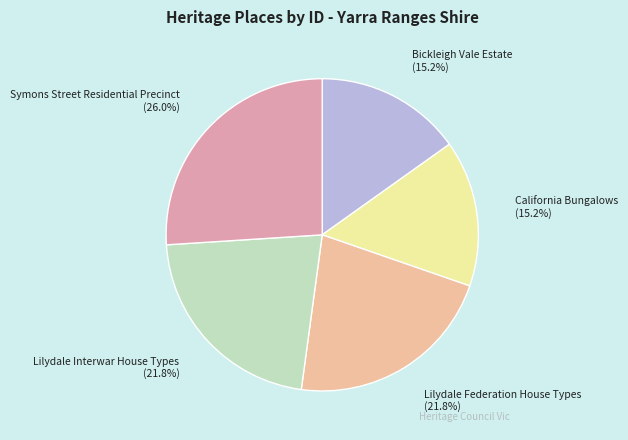

To the nearest percent, what percentage of the pie is Bickleigh Vale Estate?

15%